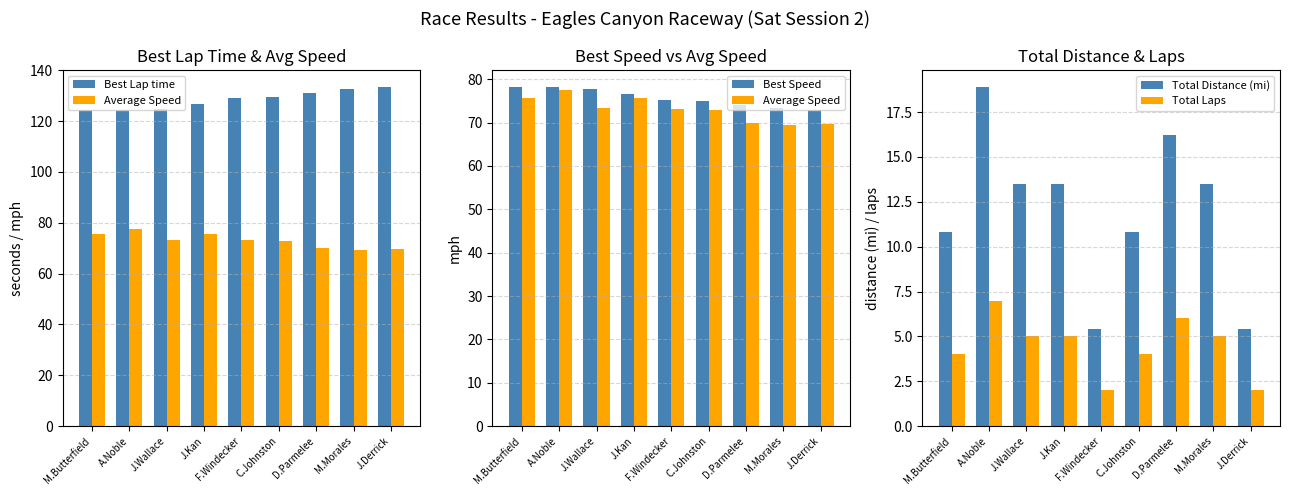

What is the difference between the maximum and minimum values in the Best Speed series?

5.4